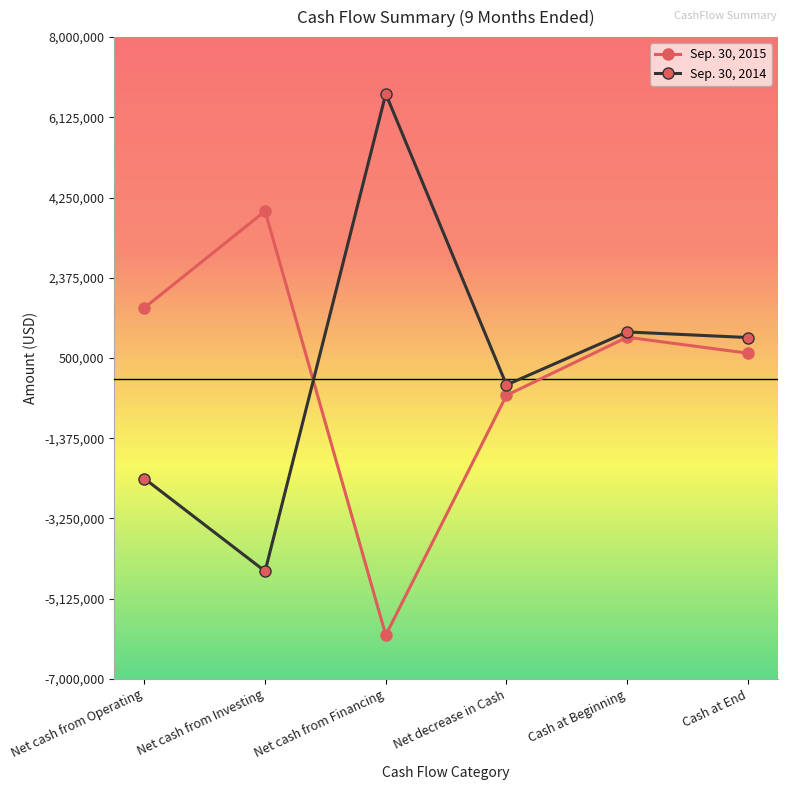

Reading right to left, what are all the values shown in this chart?

Sep. 30, 2015: Cash at End=611761	Cash at Beginning=984841	Net decrease in Cash=-373080	Net cash from Financing=-5979709	Net cash from Investing=3932580	Net cash from Operating=1674049
Sep. 30, 2014: Cash at End=977689	Cash at Beginning=1108300	Net decrease in Cash=-130611	Net cash from Financing=6674019	Net cash from Investing=-4485078	Net cash from Operating=-2319552